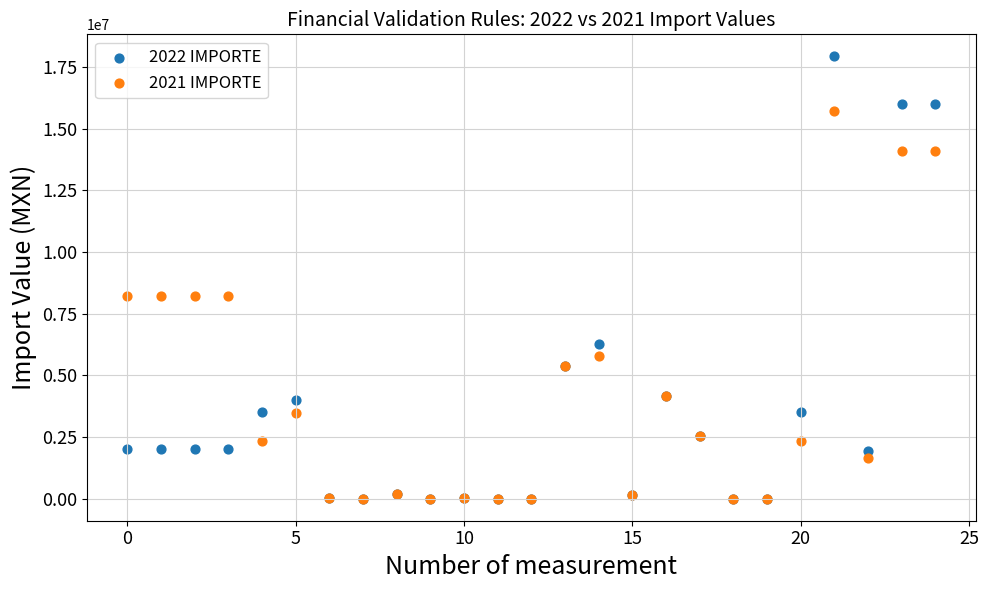

What are all the series names shown in the legend?

2022 IMPORTE, 2021 IMPORTE